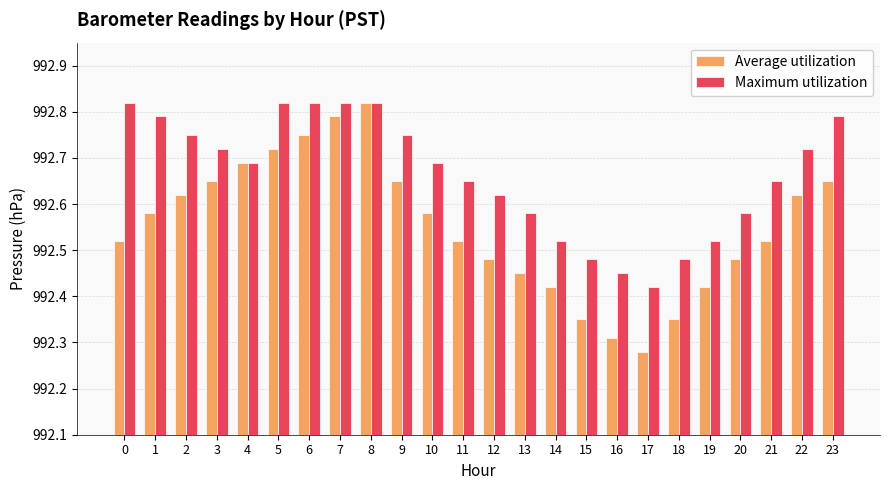

Which series has the largest range (max minus min)?

Average utilization